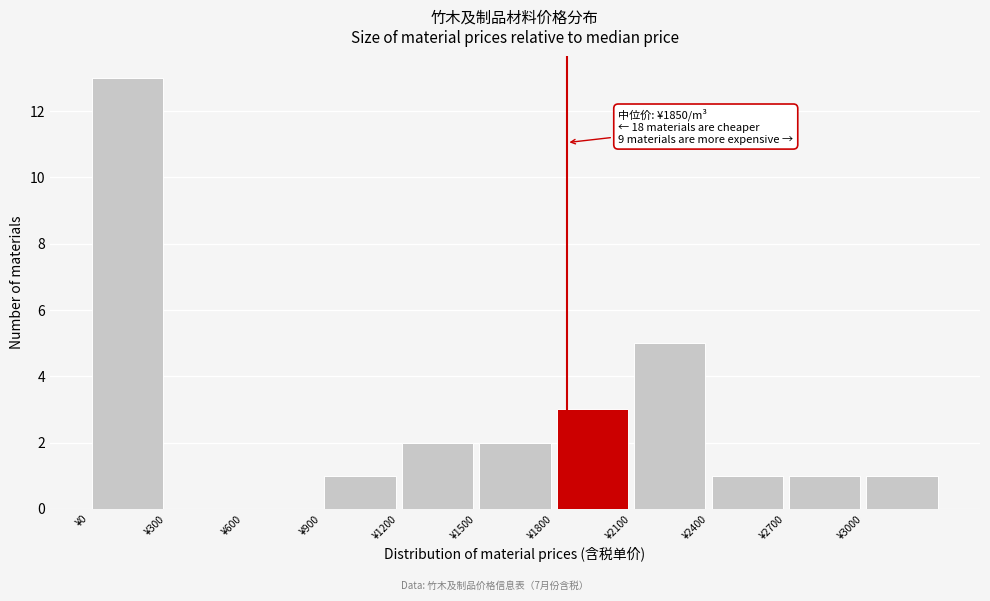

Over which range of the x-axis is the bar tallest?

0 to 300